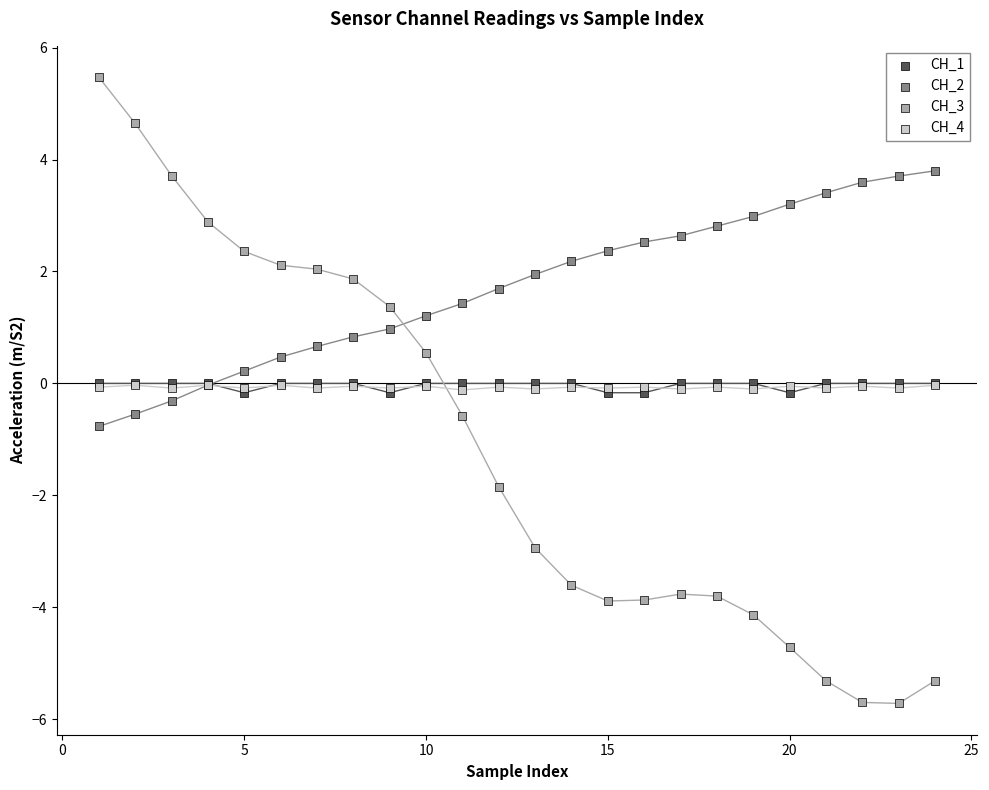

What are all the series names shown in the legend?

CH_1, CH_2, CH_3, CH_4